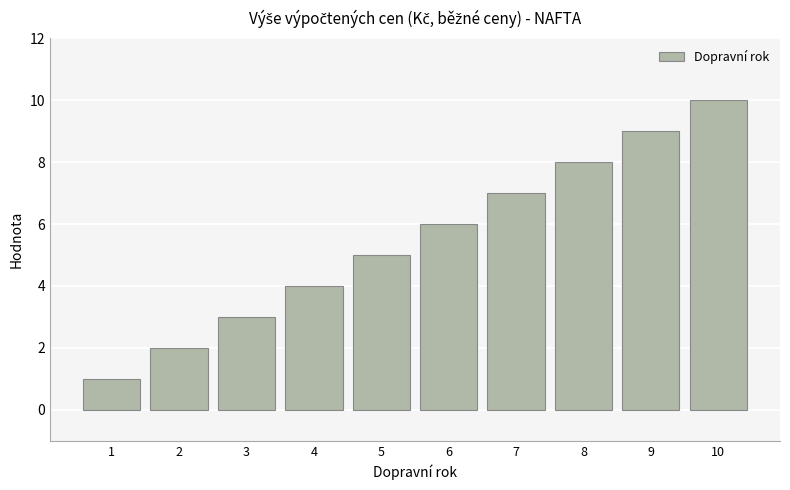

What is the change in value from 1 to 7?

+6